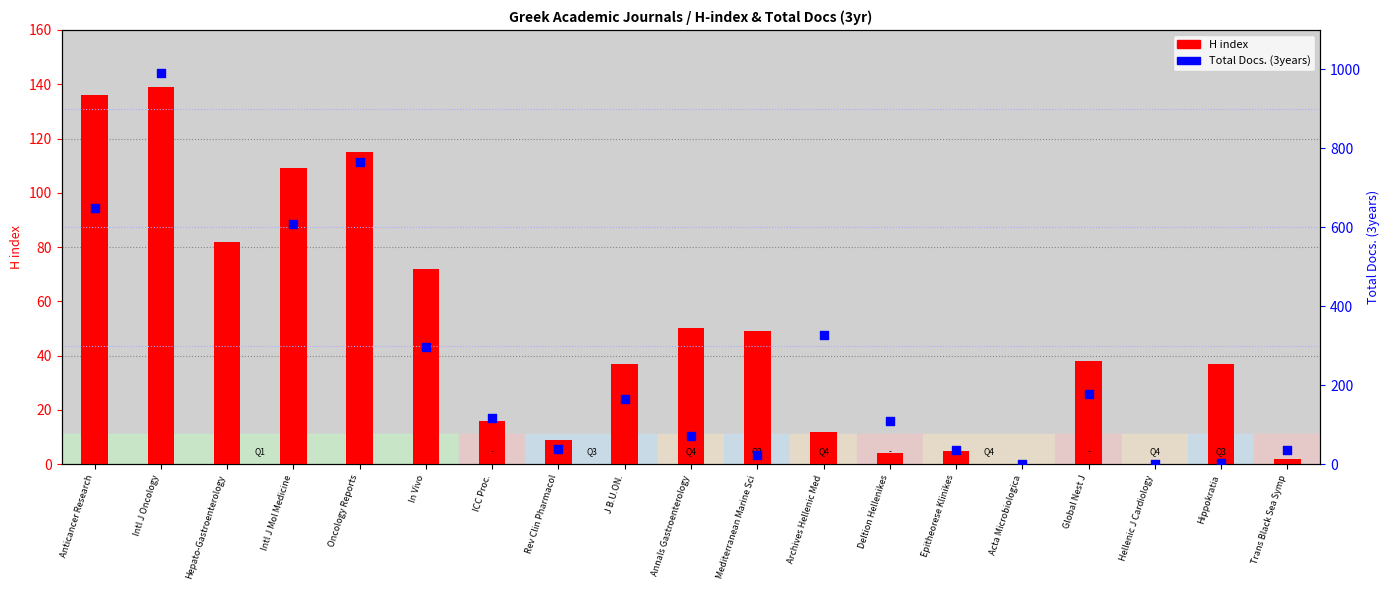

Which series reaches the maximum Y coordinate?

Total Docs. (3years)